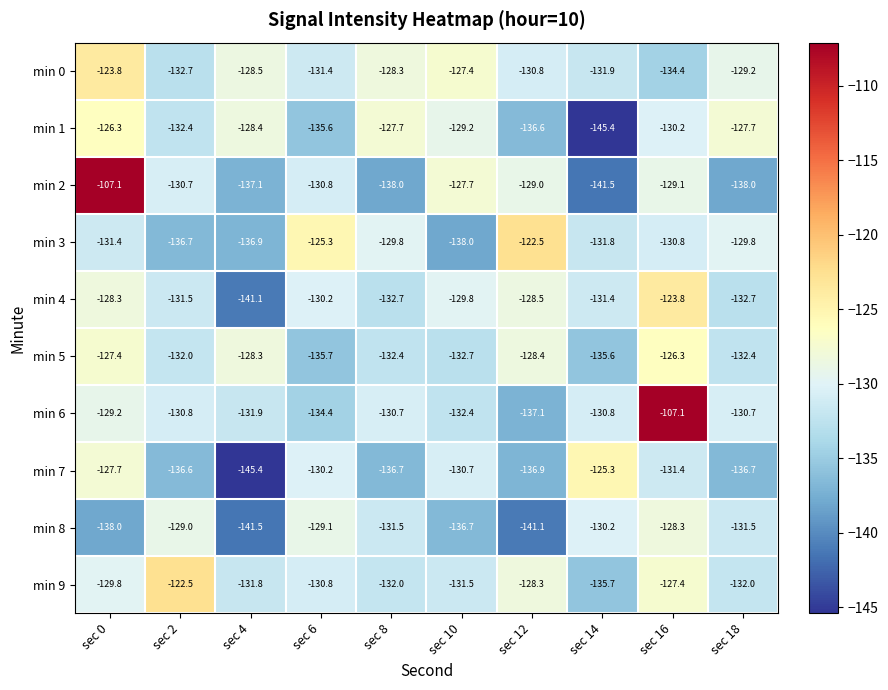

Which series has the widest spread of values?

min 2